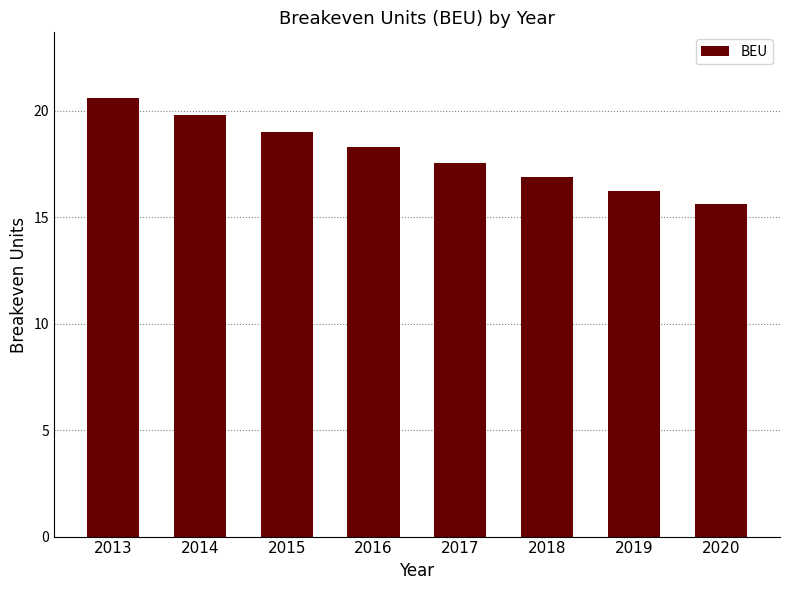

Between 2015 and 2016, which is larger?

2015